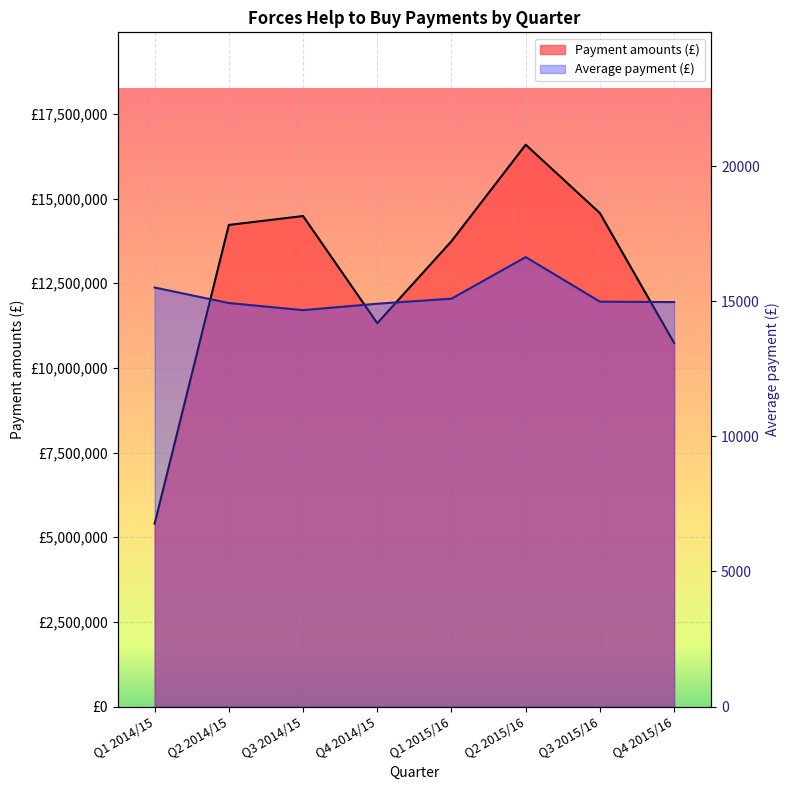

Is the value of Average payment (£) at Q4 2014/15 greater than the value of Payment amounts (£) at Q1 2014/15?

No